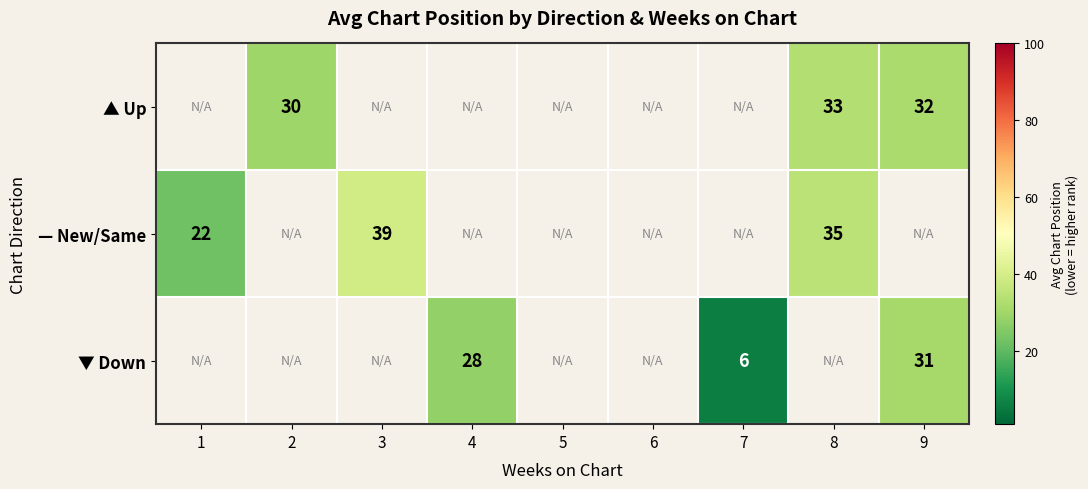

How many distinct data groups are displayed?

3